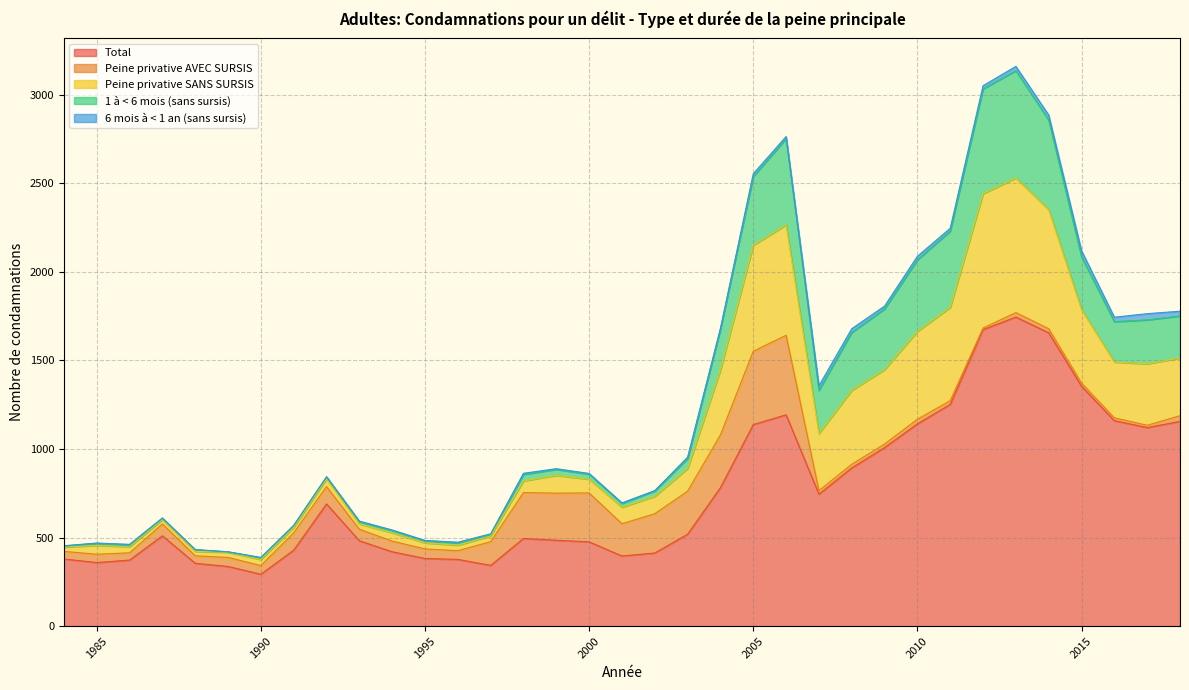

Where is 1 à < 6 mois (sans sursis) nearest to the value 1774?

2018